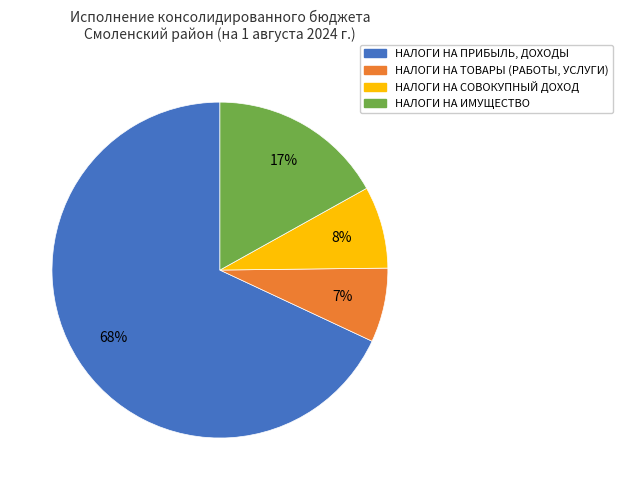

What percentage is the НАЛОГИ НА ПРИБЫЛЬ, ДОХОДЫ slice, to the nearest percent?

68%